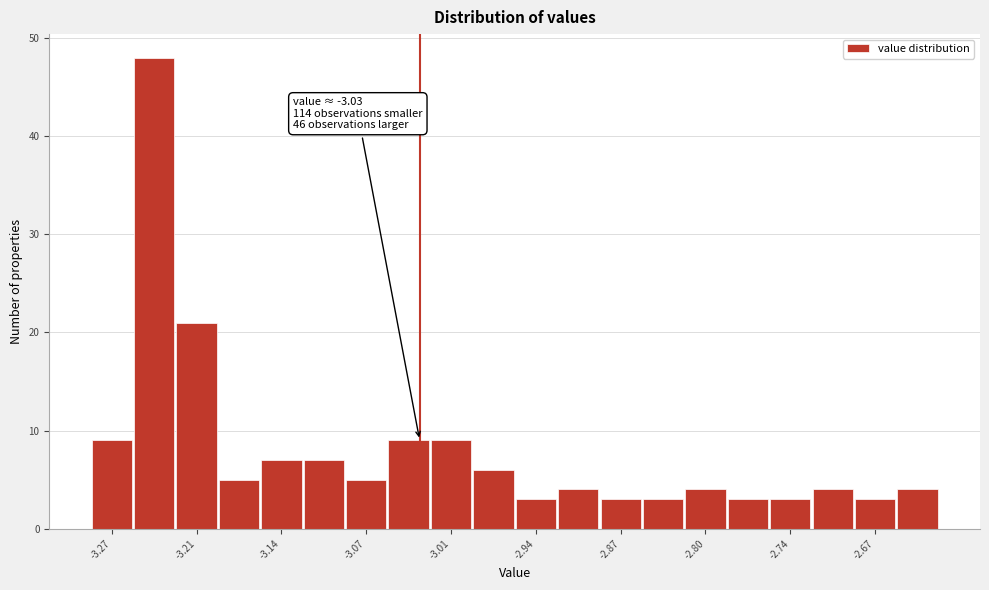

Read against the x-axis, roughly where is the centre of the tallest bar?

-3.24